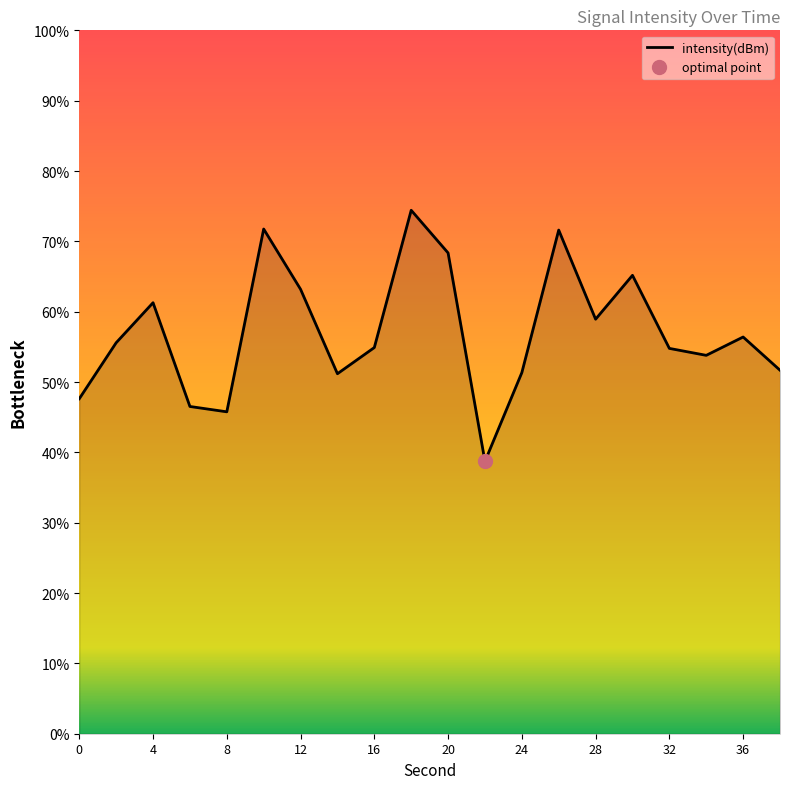

Where does the data first go above 55?

2